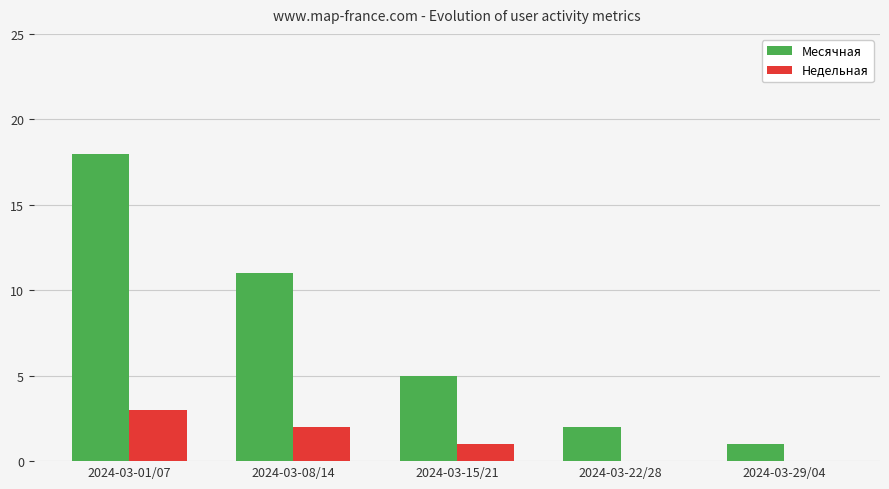

Reading left to right, list all the values displayed in this chart.

Месячная: 18	11	5	2	1
Недельная: 3	2	1	0	0